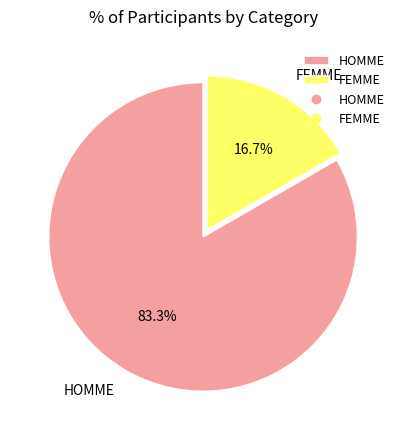

Is the sum of HOMME and FEMME greater than half?

Yes